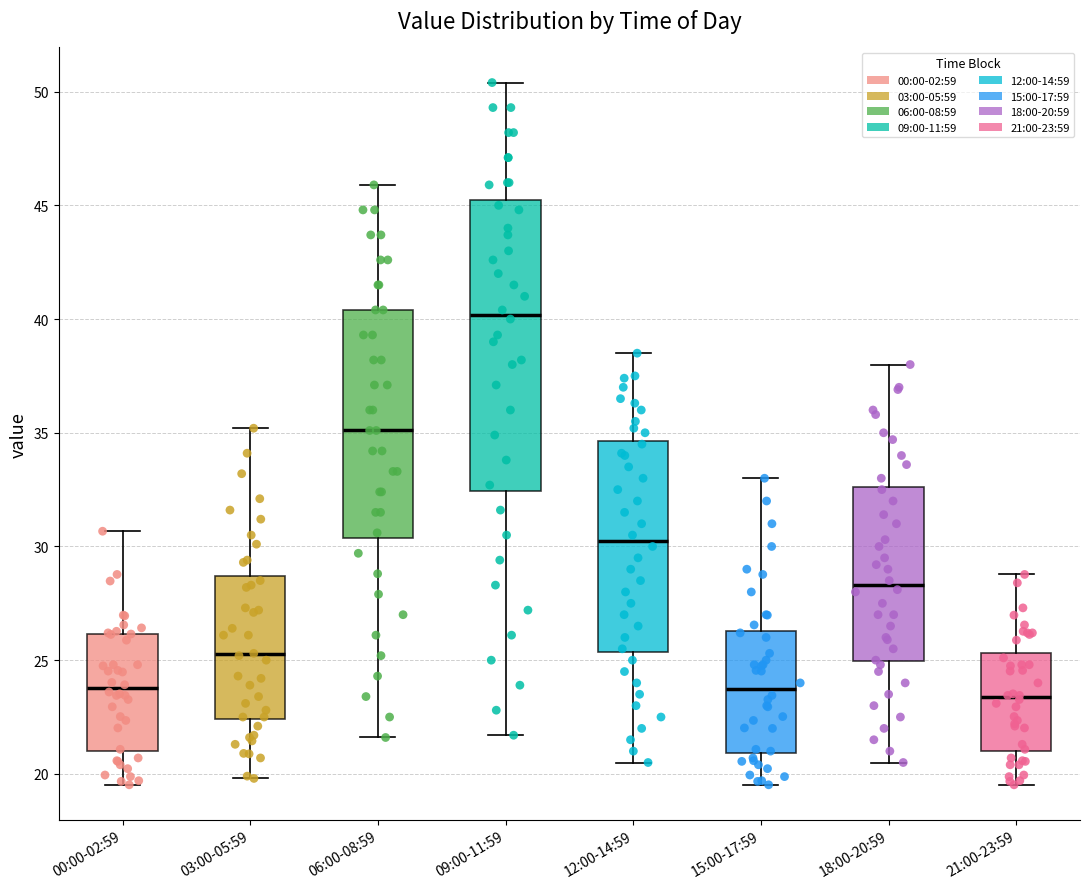

Reading left to right, read every box against the y-axis: the position of its median line, the range the box covers, and the ends of its whiskers. The values are not printed on the chart, so give them approximately, as read against the axis.

00:00-02:59: median 24.0, box 21.0 to 26.0, whiskers 19.5 to 30.5
03:00-05:59: median 25.5, box 22.5 to 28.5, whiskers 20.0 to 35.0
06:00-08:59: median 35.0, box 30.5 to 40.5, whiskers 21.5 to 46.0
09:00-11:59: median 40.0, box 32.5 to 45.0, whiskers 21.5 to 50.5
12:00-14:59: median 30.5, box 25.5 to 34.5, whiskers 20.5 to 38.5
15:00-17:59: median 23.5, box 21.0 to 26.5, whiskers 19.5 to 33.0
18:00-20:59: median 28.5, box 25.0 to 32.5, whiskers 20.5 to 38.0
21:00-23:59: median 23.5, box 21.0 to 25.5, whiskers 19.5 to 29.0